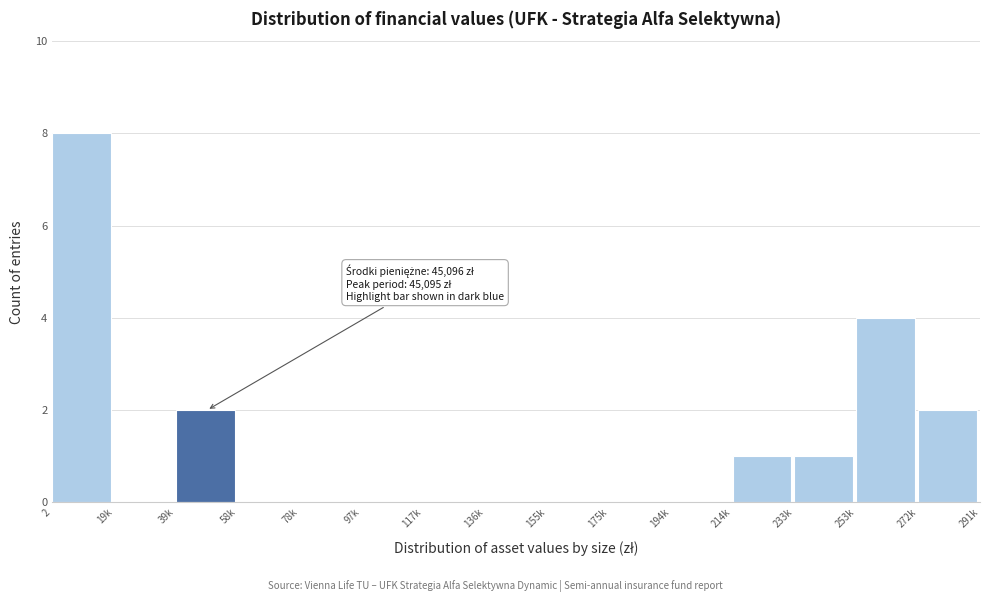

Reading left to right, list all the values displayed in this chart.

2=8	19k=0	39k=2	58k=0	78k=0	97k=0	117k=0	136k=0	155k=0	175k=0	194k=0	214k=1	233k=1	253k=4	272k=2